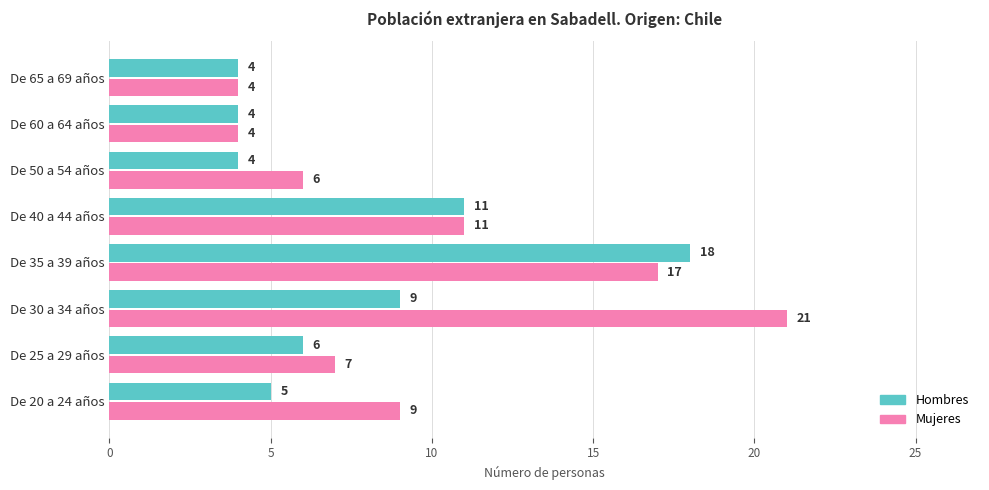

What is the average value of the Hombres series?

8